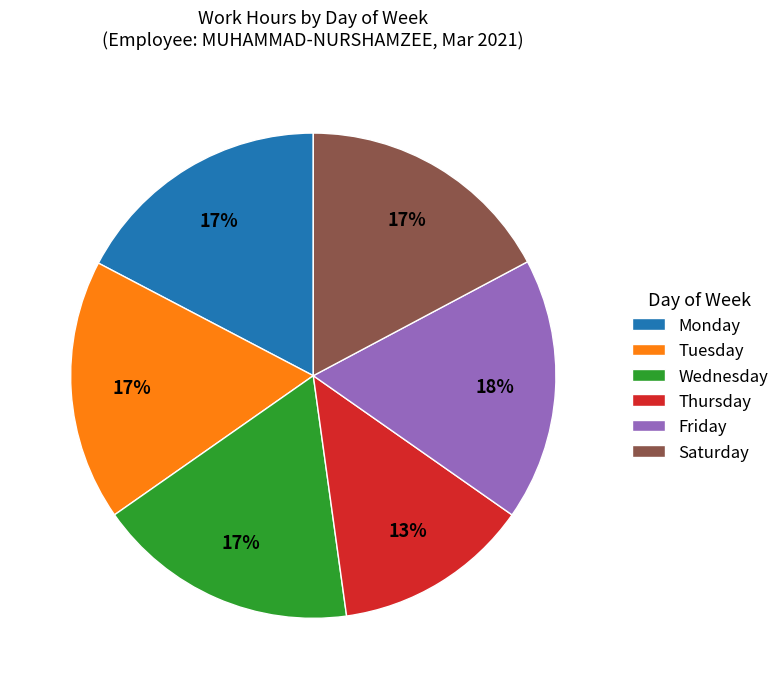

True or false: Friday accounts for 18% of the total.

True